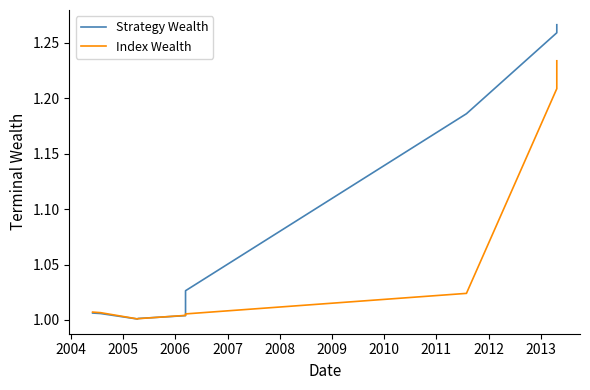

Rank the series at 2011 from lowest to highest value.

Index Wealth, Strategy Wealth